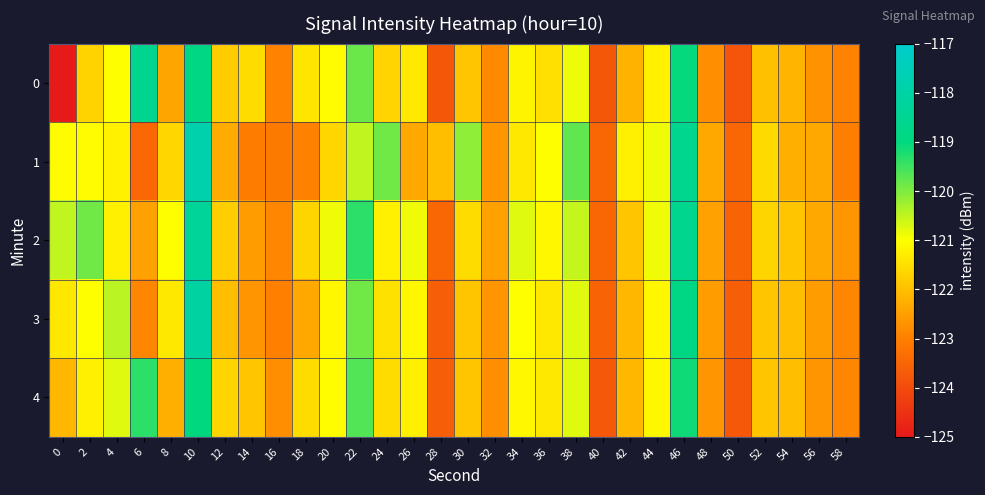

Reading right to left, list all the values displayed in this chart.

0: 58=-122.9	56=-122.7	54=-122.2	52=-122.0	50=-123.8	48=-122.7	46=-119.0	44=-121.2	42=-122.2	40=-123.8	38=-120.9	36=-121.5	34=-121.2	32=-122.8	30=-121.9	28=-123.8	26=-121.3	24=-121.7	22=-119.8	20=-121.1	18=-121.4	16=-122.9	14=-121.5	12=-121.8	10=-118.9	8=-122.4	6=-118.6	4=-121.0	2=-121.7	0=-125.0
1: 58=-123.0	56=-122.3	54=-122.2	52=-121.6	50=-123.5	48=-122.3	46=-118.7	44=-120.9	42=-121.2	40=-123.5	38=-119.8	36=-121.0	34=-121.3	32=-122.7	30=-120.1	28=-122.0	26=-122.3	24=-119.9	22=-120.5	20=-121.6	18=-123.0	16=-123.1	14=-123.0	12=-122.3	10=-117.8	8=-121.6	6=-123.4	4=-121.2	2=-121.0	0=-121.1
2: 58=-122.7	56=-122.3	54=-121.9	52=-121.7	50=-123.5	48=-122.5	46=-118.7	44=-120.9	42=-121.9	40=-123.5	38=-120.5	36=-121.1	34=-120.8	32=-122.5	30=-121.5	28=-123.5	26=-120.9	24=-121.2	22=-119.3	20=-120.9	18=-121.7	16=-122.9	14=-122.5	12=-121.8	10=-118.3	8=-121.0	6=-122.5	4=-121.2	2=-119.9	0=-120.5
3: 58=-122.9	56=-122.5	54=-122.0	52=-121.9	50=-123.7	48=-122.5	46=-118.9	44=-121.1	42=-122.1	40=-123.5	38=-120.8	36=-121.3	34=-121.0	32=-122.7	30=-121.9	28=-123.7	26=-121.1	24=-121.5	22=-119.9	20=-121.1	18=-122.3	16=-123.0	14=-122.7	12=-122.0	10=-118.1	8=-121.3	6=-122.9	4=-120.5	2=-121.0	0=-121.3
4: 58=-122.9	56=-122.7	54=-122.0	52=-121.9	50=-123.8	48=-122.7	46=-119.1	44=-121.1	42=-122.1	40=-123.8	38=-120.8	36=-121.3	34=-121.1	32=-122.8	30=-121.9	28=-123.7	26=-121.2	24=-121.5	22=-119.7	20=-121.0	18=-121.5	16=-122.8	14=-121.9	12=-121.7	10=-119.0	8=-122.2	6=-119.3	4=-120.8	2=-121.2	0=-122.1